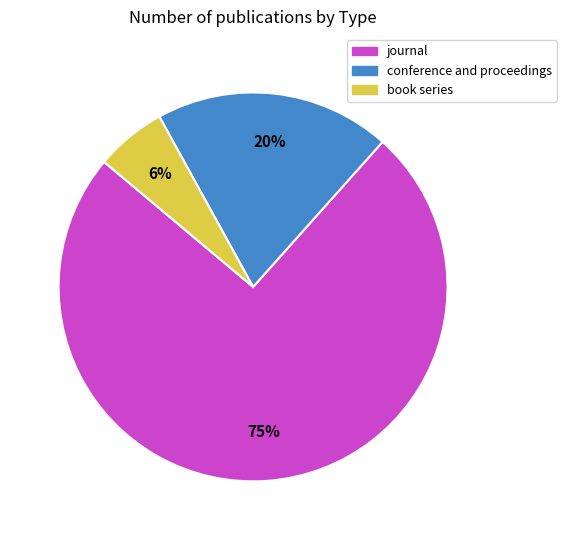

Do conference and proceedings and journal together represent more than half of the pie?

Yes